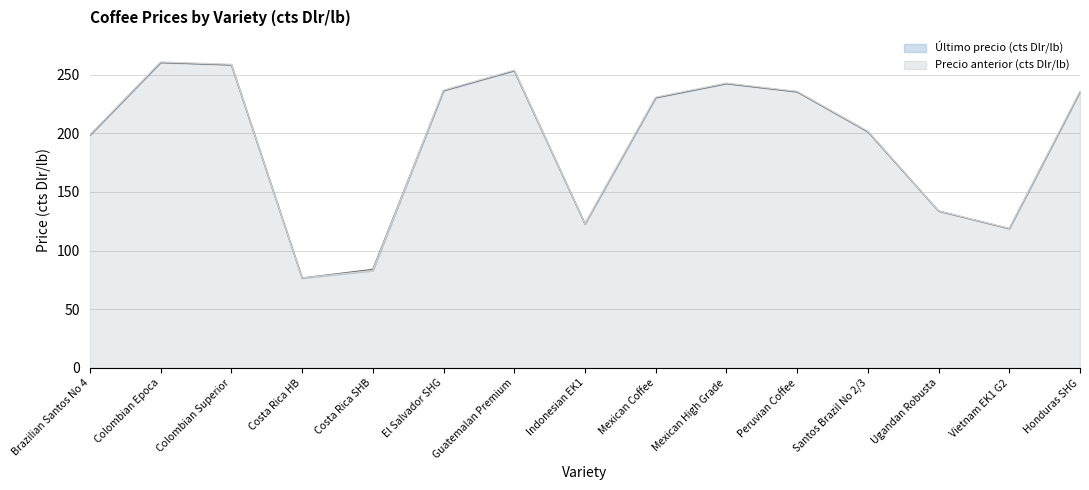

Reading left to right, list all the values displayed in this chart.

Último precio (cts Dlr/lb): 198.3	260.3	258.3	76.7	84.0	236.3	253.3	122.7	230.3	242.3	235.3	201.3	133.7	118.7	235.3
Precio anterior (cts Dlr/lb): 198.7	260.7	258.7	76.7	83.0	236.7	253.7	122.9	230.7	242.7	235.7	201.7	133.9	118.9	235.7